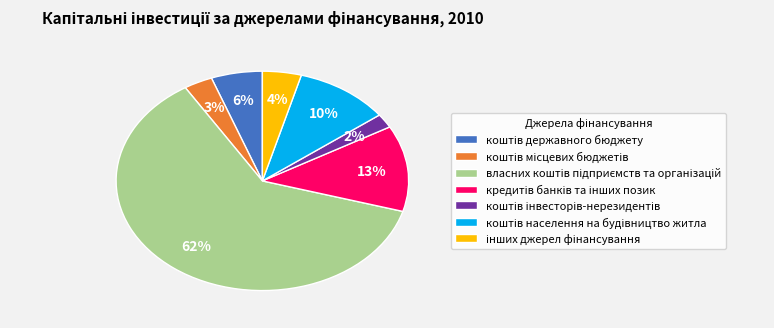

To the nearest percent, what is the average slice percentage?

14%